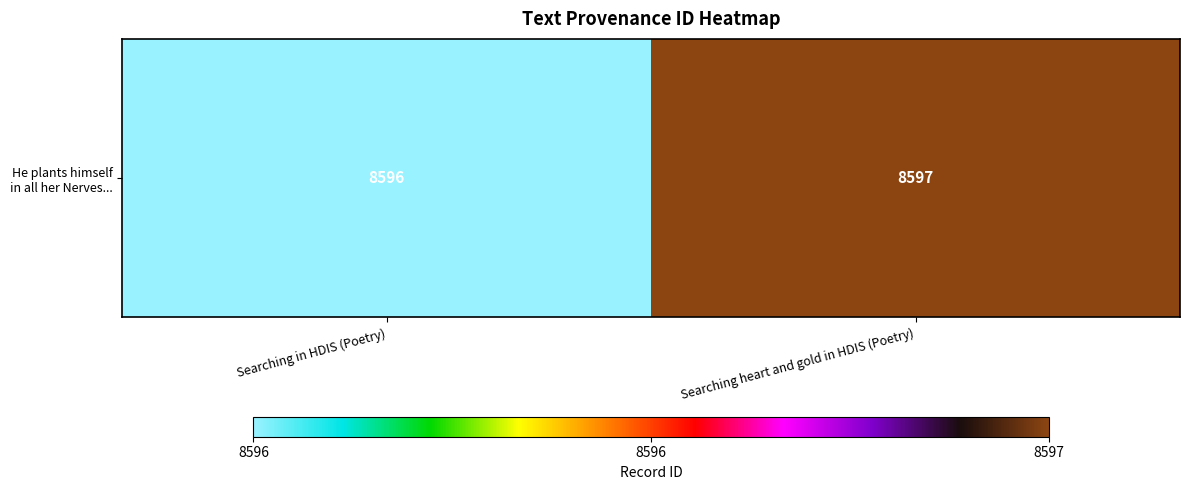

Which category has the highest value across all series?

Searching heart and gold in HDIS (Poetry)